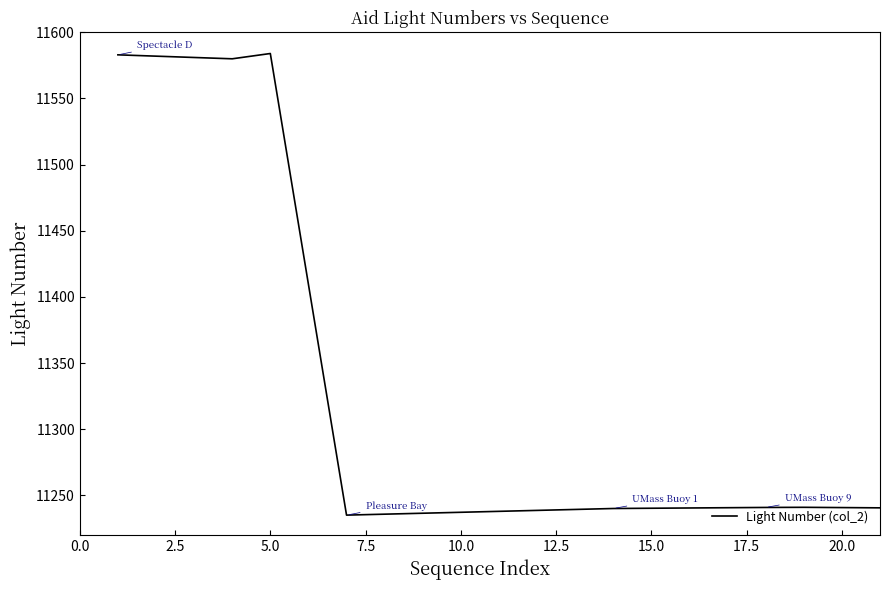

What is the minimum value shown in the chart?

11235.0